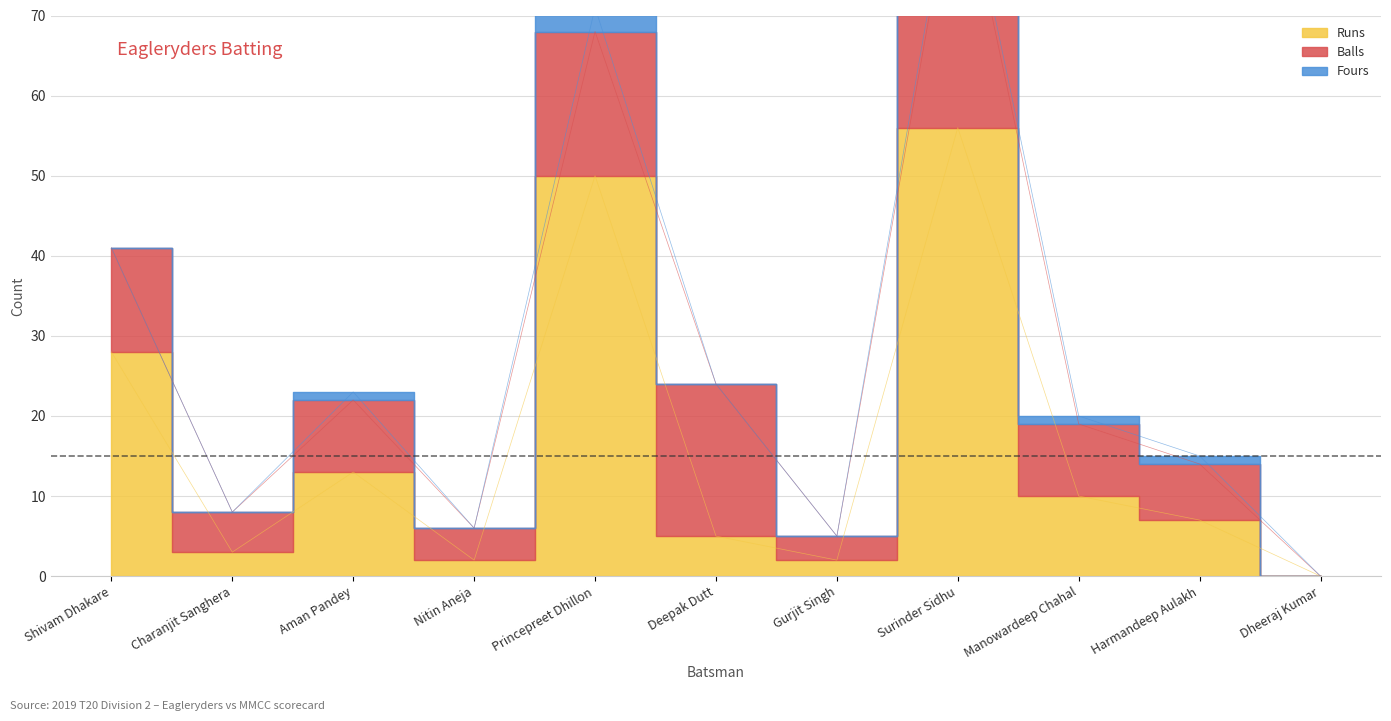

True or false: Runs has a value of 27 at Surinder Sidhu.

False